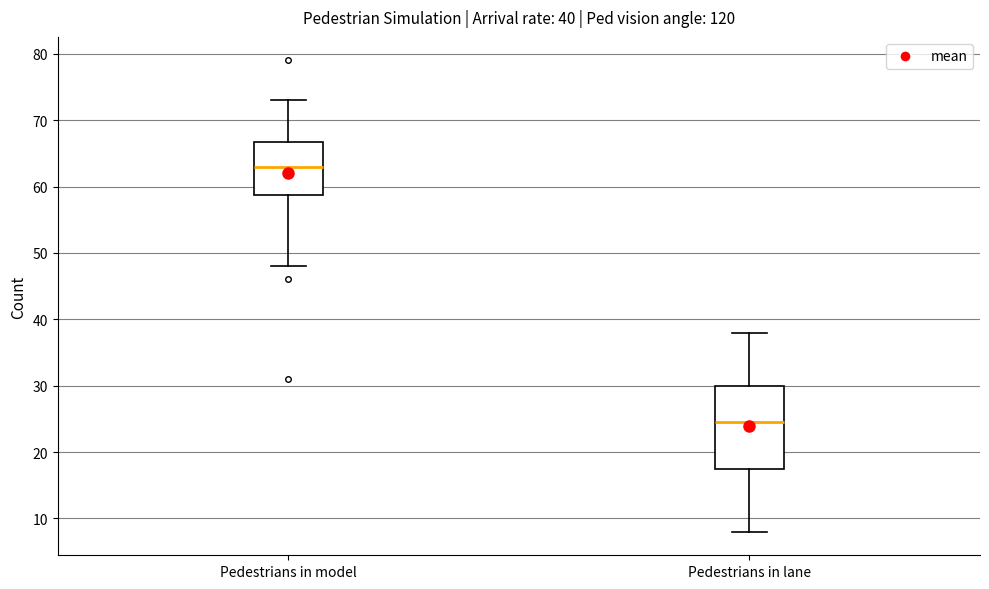

Comparing the boxes themselves (not the whiskers), which one is the tallest?

Pedestrians in lane